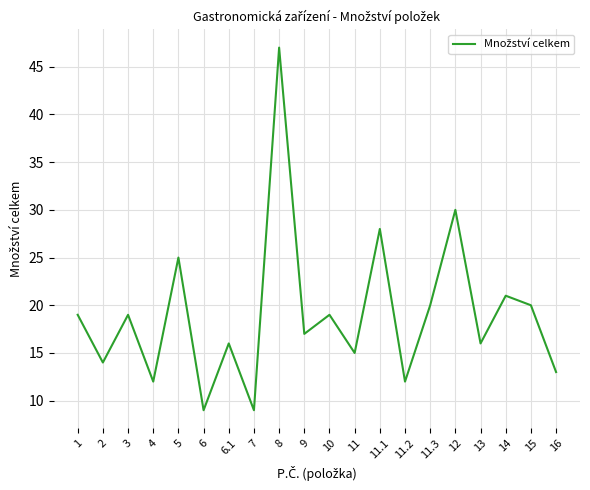

What is the greatest value displayed?

47